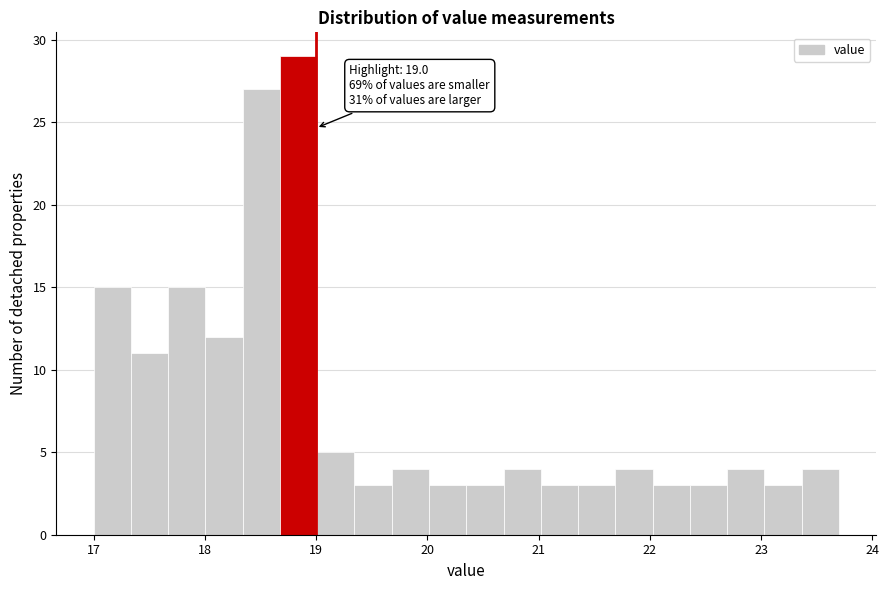

Read against the x-axis, roughly where is the centre of the tallest bar?

18.8